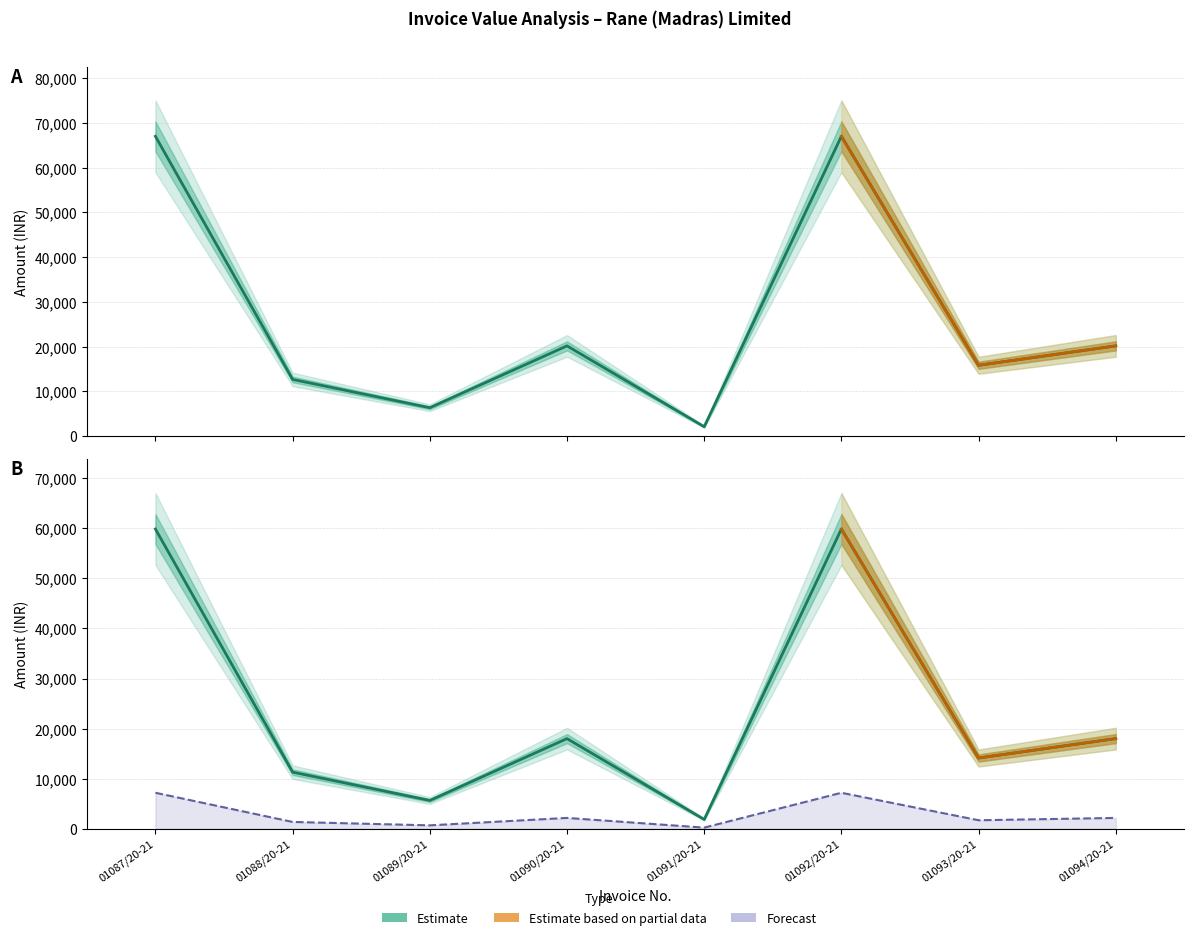

True or false: OP SGST and BASIC VAL intersect in this chart.

False